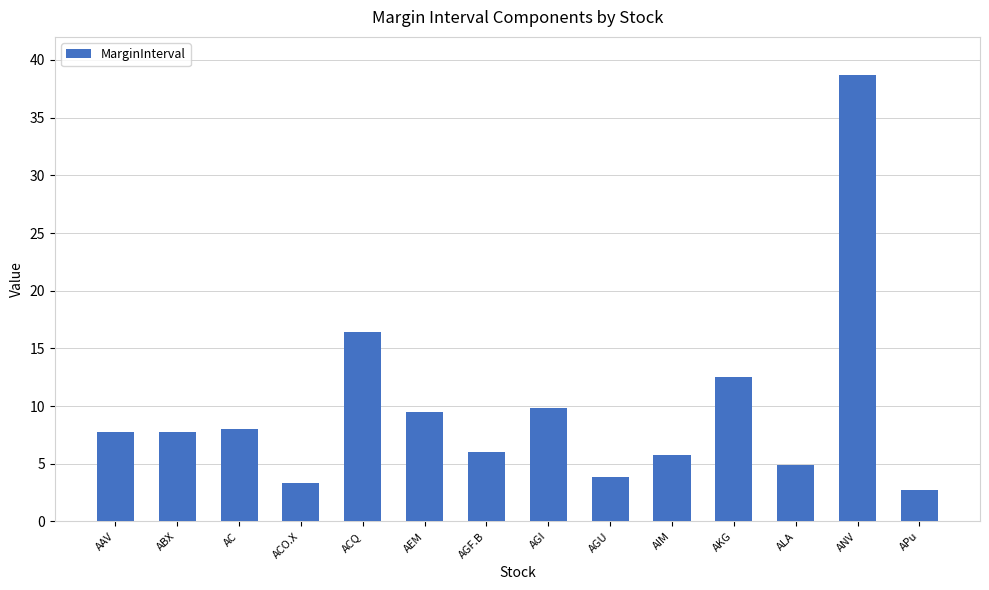

Reading left to right, list all the values displayed in this chart.

7.7	7.7	8.0	3.3	16.4	9.5	6.0	9.8	3.9	5.8	12.5	4.9	38.7	2.7